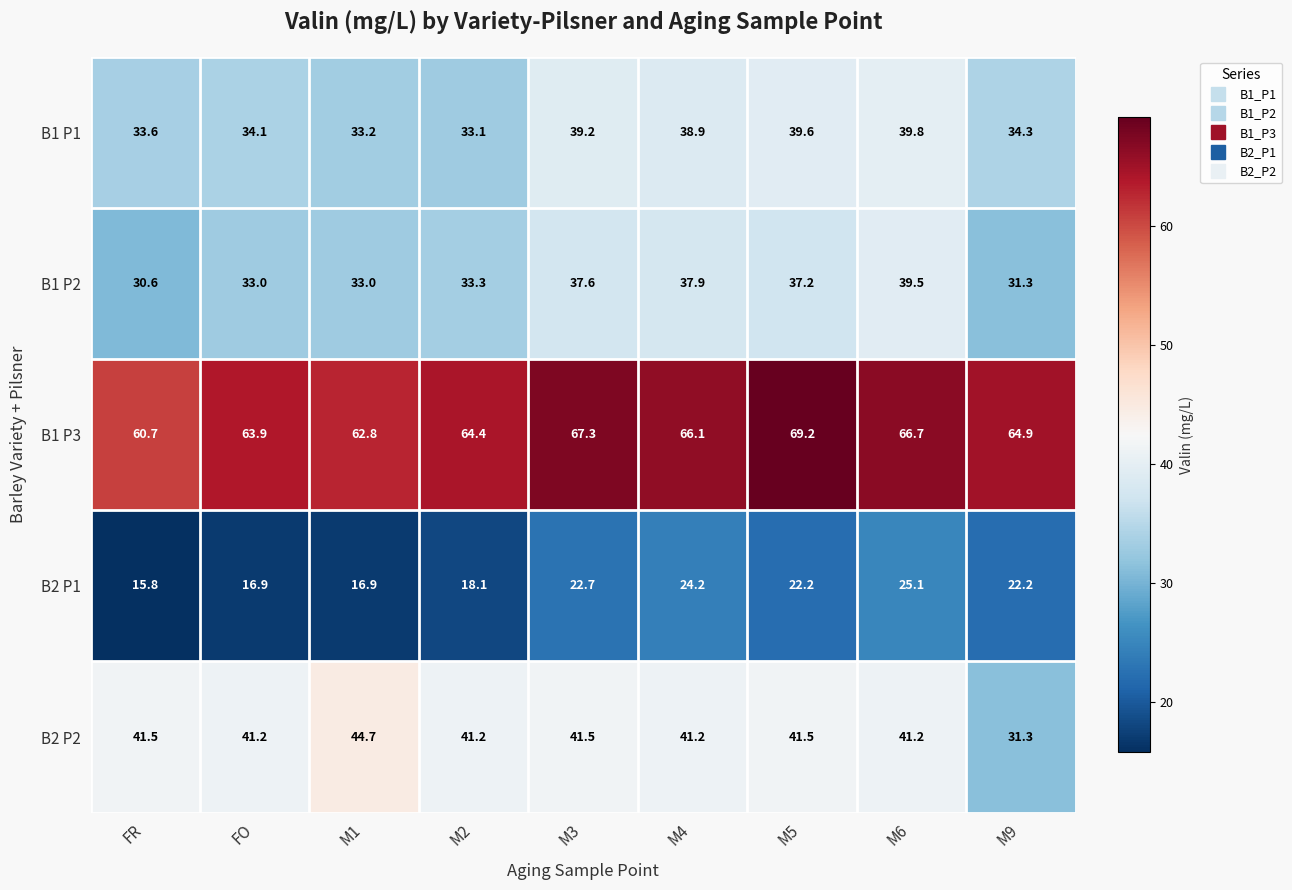

List the labels in order of B1 P3 value, largest first.

M5, M3, M6, M4, M9, M2, FO, M1, FR